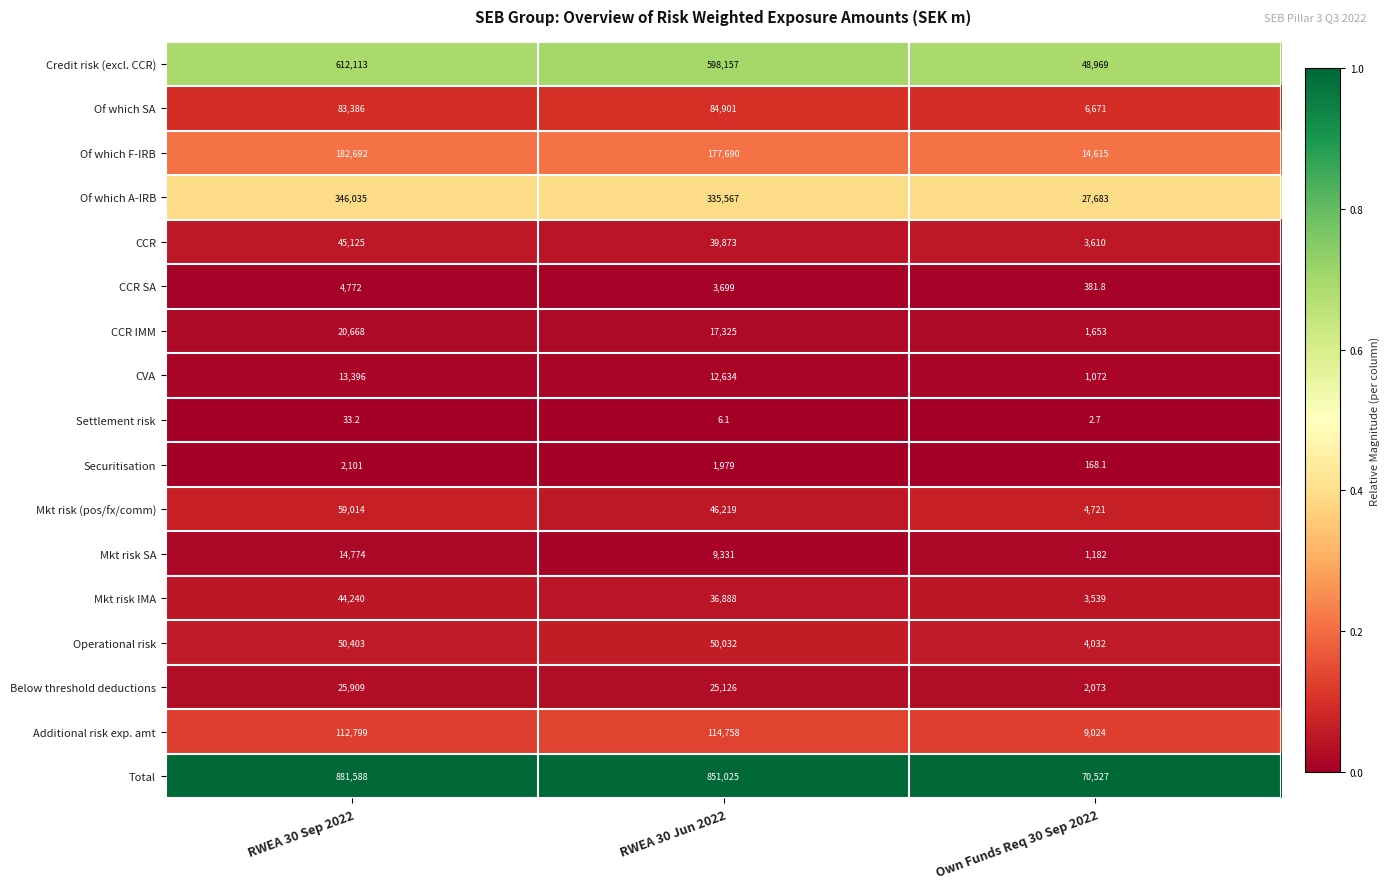

What is the spread (max minus min) of values at RWEA 30 Sep 2022?

881554.8